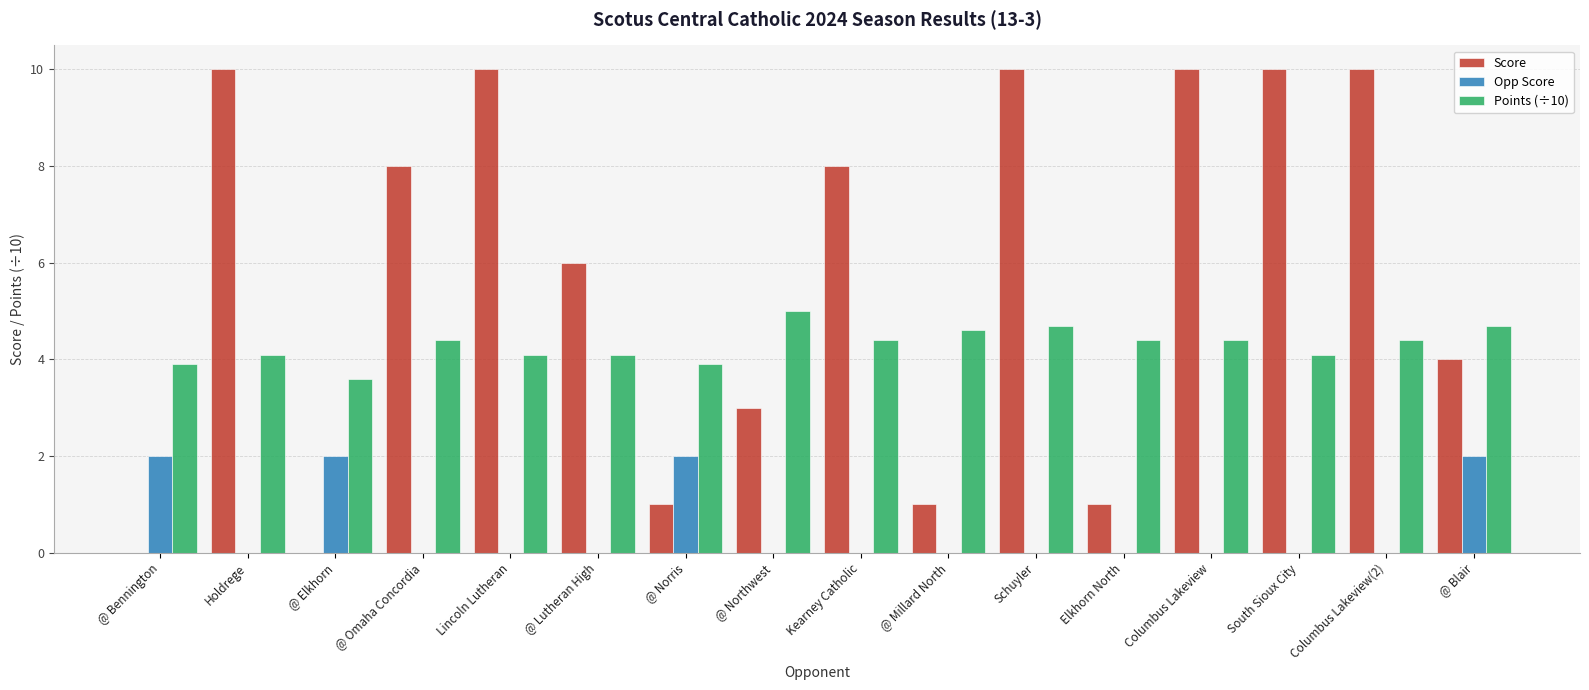

What is the sum of the Points (÷10) values at @ Lutheran High and Kearney Catholic?

8.5